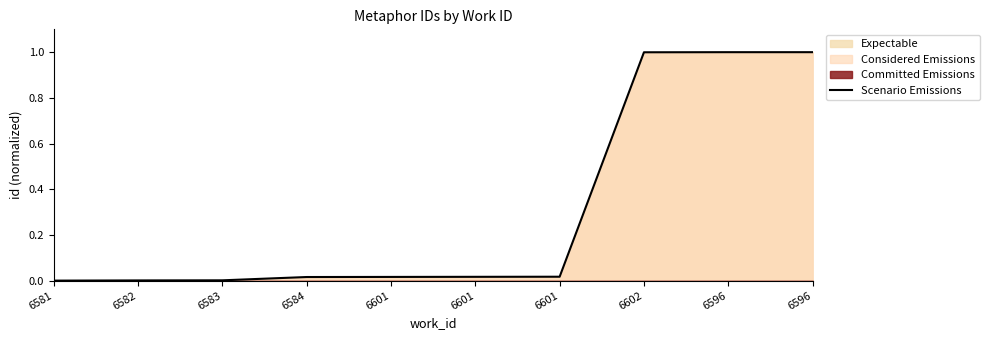

True or false: the data shows 1.4 at 6602.

False